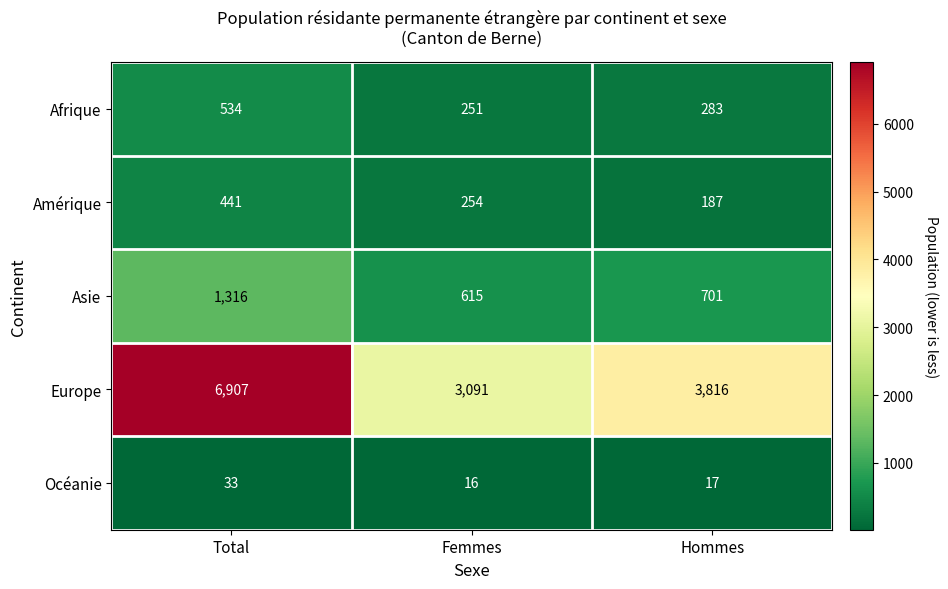

List the labels in order of Europe value, smallest first.

Femmes, Hommes, Total